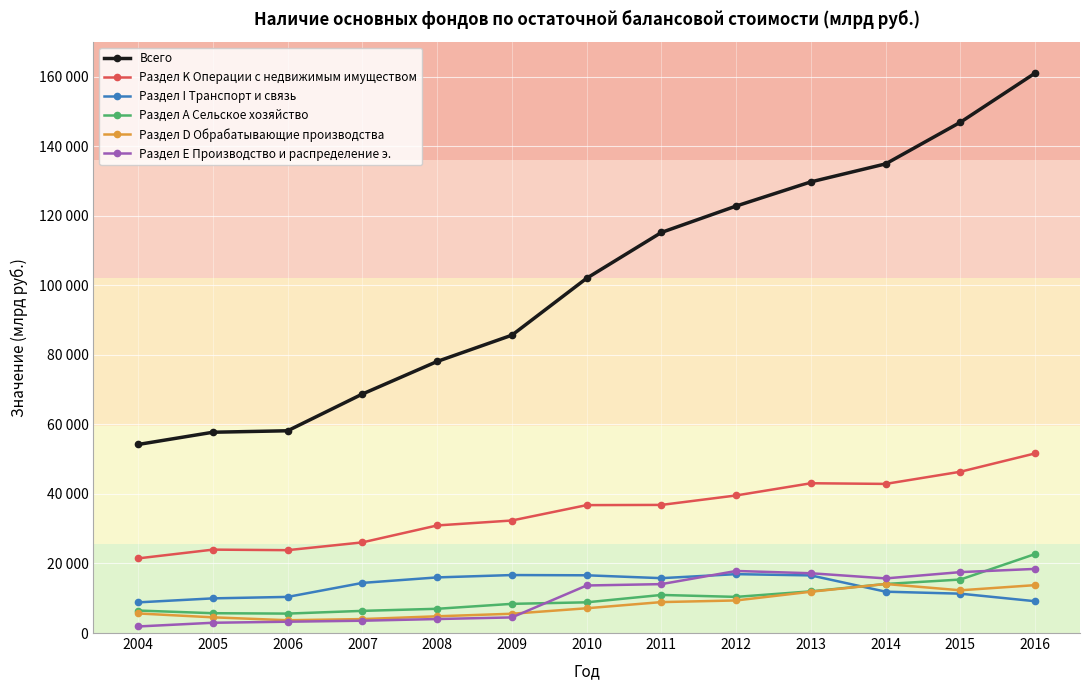

What are all the series names shown in the legend?

Всего, Раздел K Операции с недвижимым имуществом, Раздел I Транспорт и связь, Раздел А Сельское хозяйство, Раздел D Обрабатывающие производства, Раздел Е Производство и распределение э.